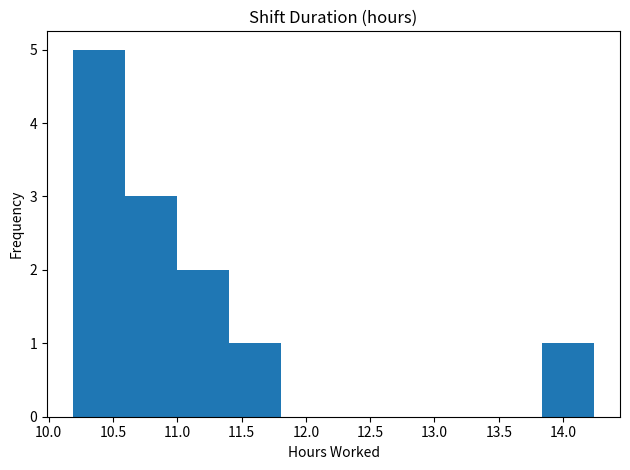

Reading left to right, transcribe this chart: for each bar, give the range it covers on the x-axis and its height. Neither the bar edges nor the heights are printed on the chart, so give them approximately, as read against the axes.

10.190 to 10.595: 5
10.595 to 11.000: 3
11.000 to 11.405: 2
11.405 to 11.810: 1
11.810 to 12.215: 0
12.215 to 12.620: 0
12.620 to 13.025: 0
13.025 to 13.430: 0
13.430 to 13.835: 0
13.835 to 14.240: 1